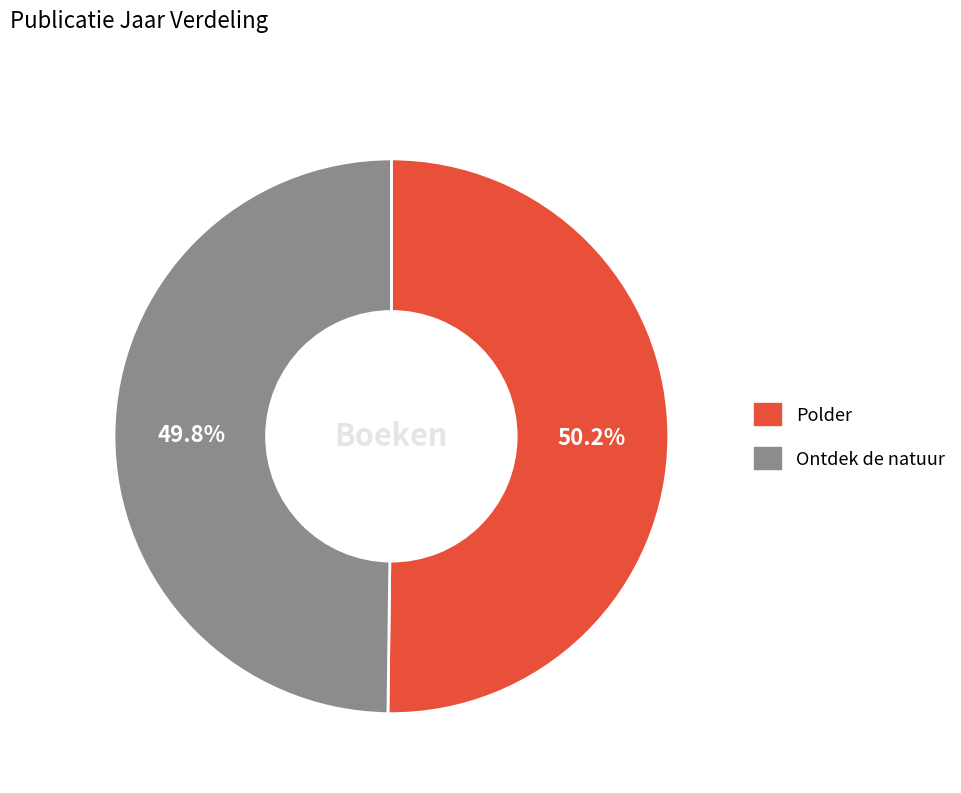

Does any single category account for the majority?

Yes